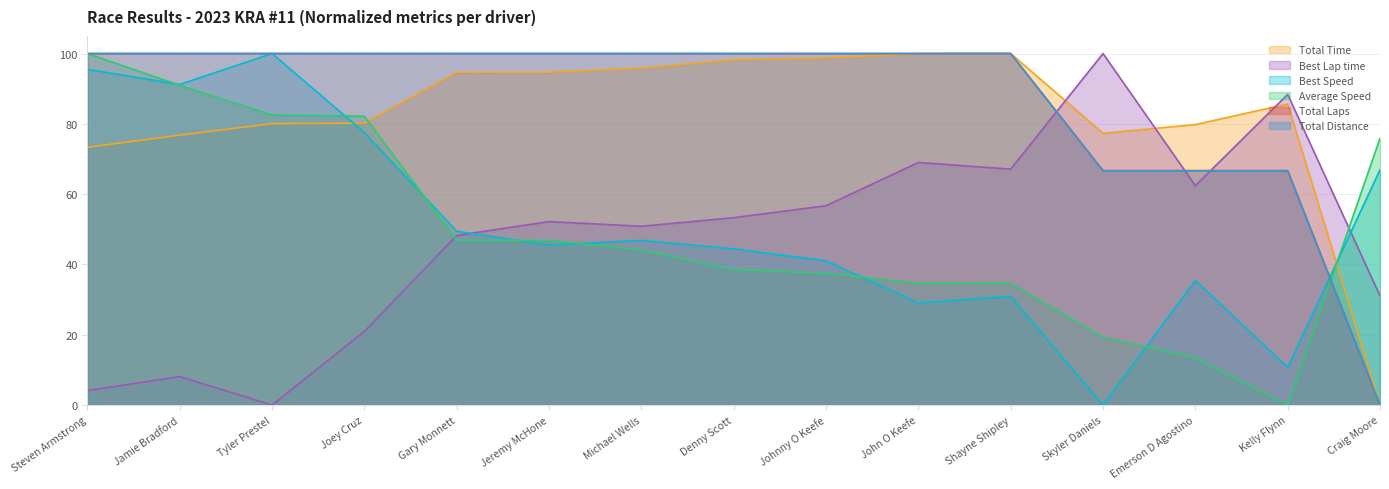

Reading left to right, list all the values displayed in this chart.

Total Time: Steven Armstrong=73.3	Jamie Bradford=76.8	Tyler Prestel=80.1	Joey Cruz=80.2	Gary Monnett=94.7	Jeremy McHone=94.7	Michael Wells=95.9	Denny Scott=98.3	Johnny O Keefe=98.7	John O Keefe=100.0	Shayne Shipley=100.0	Skyler Daniels=77.3	Emerson D Agostino=79.8	Kelly Flynn=85.6	Craig Moore=0.0
Best Lap time: Steven Armstrong=4.1	Jamie Bradford=8.1	Tyler Prestel=0.0	Joey Cruz=20.9	Gary Monnett=48.2	Jeremy McHone=52.2	Michael Wells=50.9	Denny Scott=53.3	Johnny O Keefe=56.7	John O Keefe=69.0	Shayne Shipley=67.1	Skyler Daniels=100.0	Emerson D Agostino=62.4	Kelly Flynn=88.4	Craig Moore=31.1
Best Speed: Steven Armstrong=95.5	Jamie Bradford=91.2	Tyler Prestel=100.0	Joey Cruz=77.5	Gary Monnett=49.4	Jeremy McHone=45.5	Michael Wells=46.8	Denny Scott=44.4	Johnny O Keefe=41.0	John O Keefe=29.0	Shayne Shipley=30.9	Skyler Daniels=0.0	Emerson D Agostino=35.5	Kelly Flynn=10.7	Craig Moore=66.9
Average Speed: Steven Armstrong=100.0	Jamie Bradford=90.9	Tyler Prestel=82.5	Joey Cruz=82.2	Gary Monnett=46.9	Jeremy McHone=46.8	Michael Wells=44.1	Denny Scott=38.5	Johnny O Keefe=37.5	John O Keefe=34.6	Shayne Shipley=34.6	Skyler Daniels=19.3	Emerson D Agostino=13.5	Kelly Flynn=0.0	Craig Moore=75.9
Total Laps: Steven Armstrong=100.0	Jamie Bradford=100.0	Tyler Prestel=100.0	Joey Cruz=100.0	Gary Monnett=100.0	Jeremy McHone=100.0	Michael Wells=100.0	Denny Scott=100.0	Johnny O Keefe=100.0	John O Keefe=100.0	Shayne Shipley=100.0	Skyler Daniels=66.7	Emerson D Agostino=66.7	Kelly Flynn=66.7	Craig Moore=0.0
Total Distance: Steven Armstrong=100.0	Jamie Bradford=100.0	Tyler Prestel=100.0	Joey Cruz=100.0	Gary Monnett=100.0	Jeremy McHone=100.0	Michael Wells=100.0	Denny Scott=100.0	Johnny O Keefe=100.0	John O Keefe=100.0	Shayne Shipley=100.0	Skyler Daniels=66.7	Emerson D Agostino=66.7	Kelly Flynn=66.7	Craig Moore=0.0